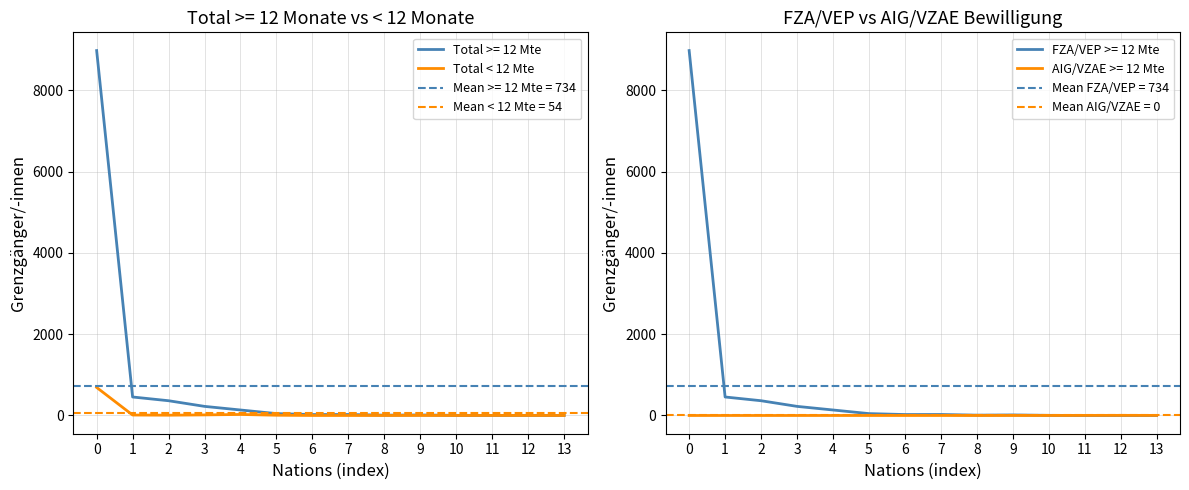

How many points are higher than both their immediate neighbors (excluding endpoints)?

2